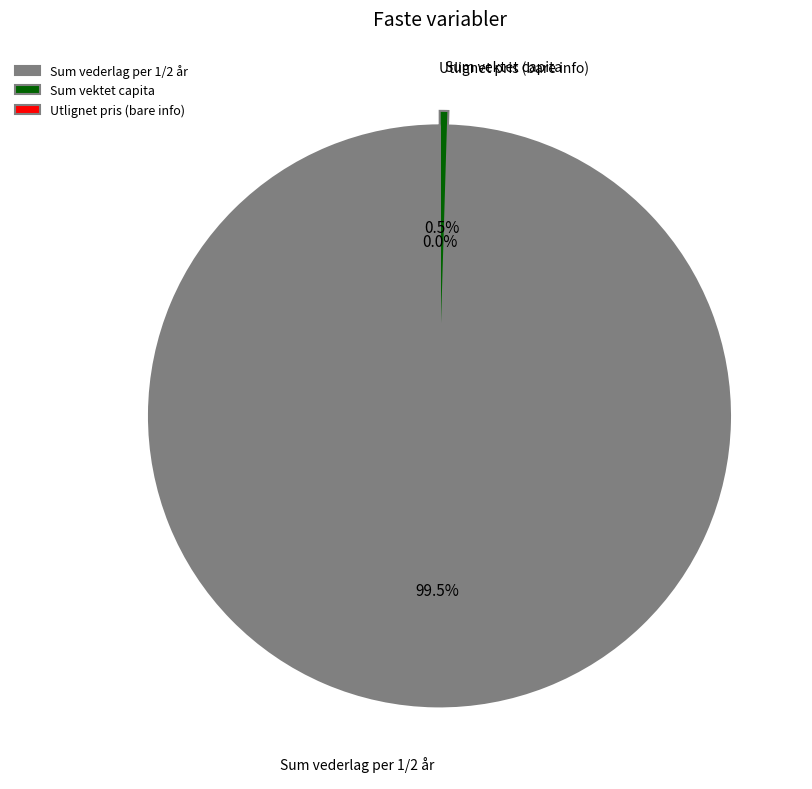

Approximately how many times larger is the value at Sum vederlag per 1/2 år compared to Sum vektet capita?

208.8